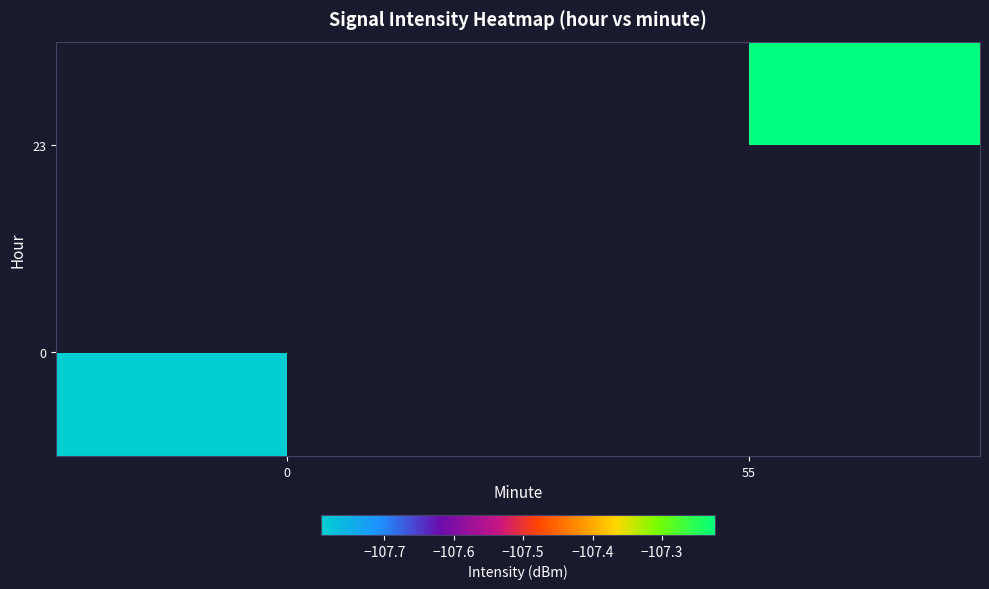

The value of 23 at 55 is -34.5. True or false?

False